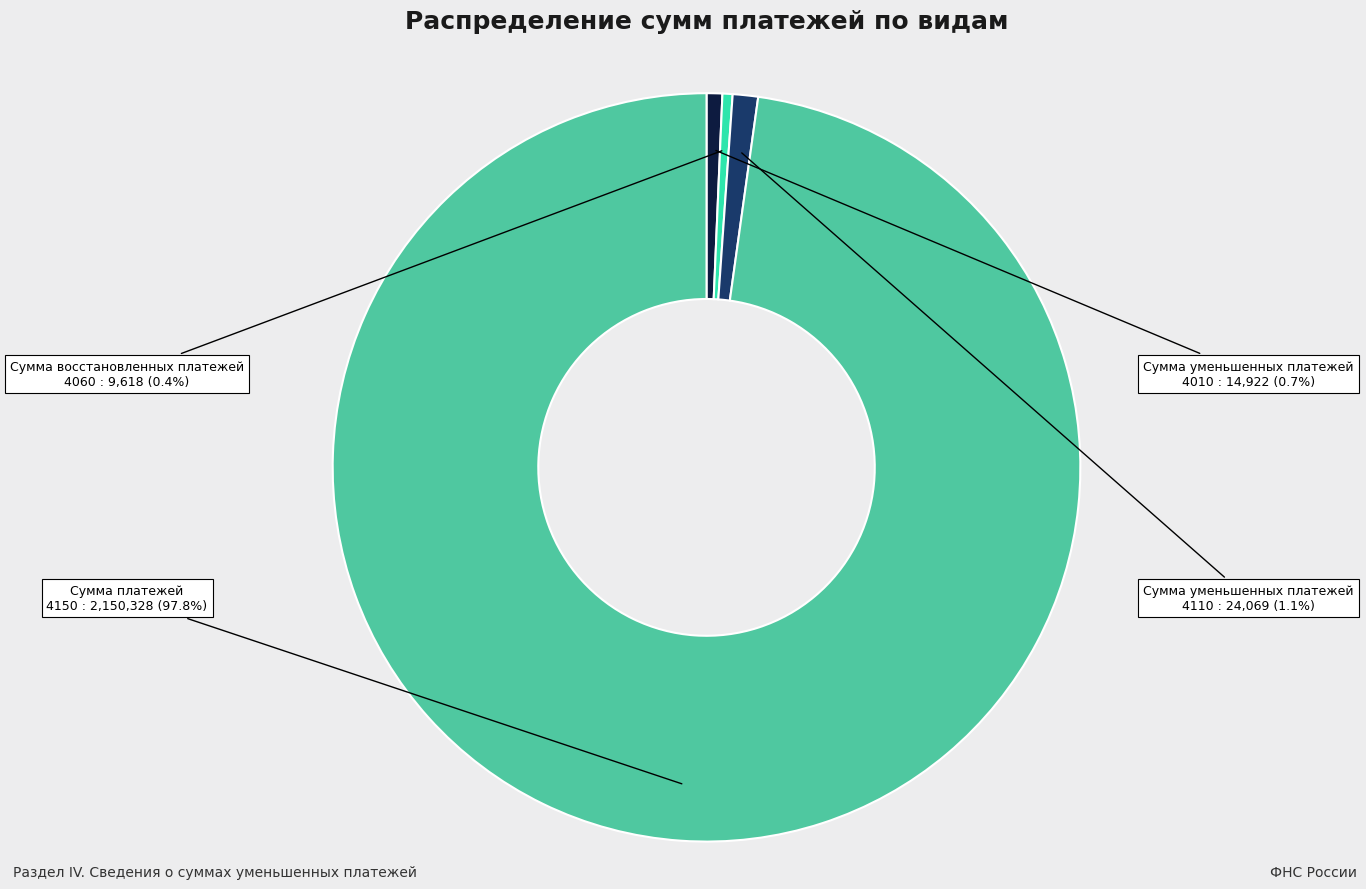

Is there a majority slice in this chart?

Yes